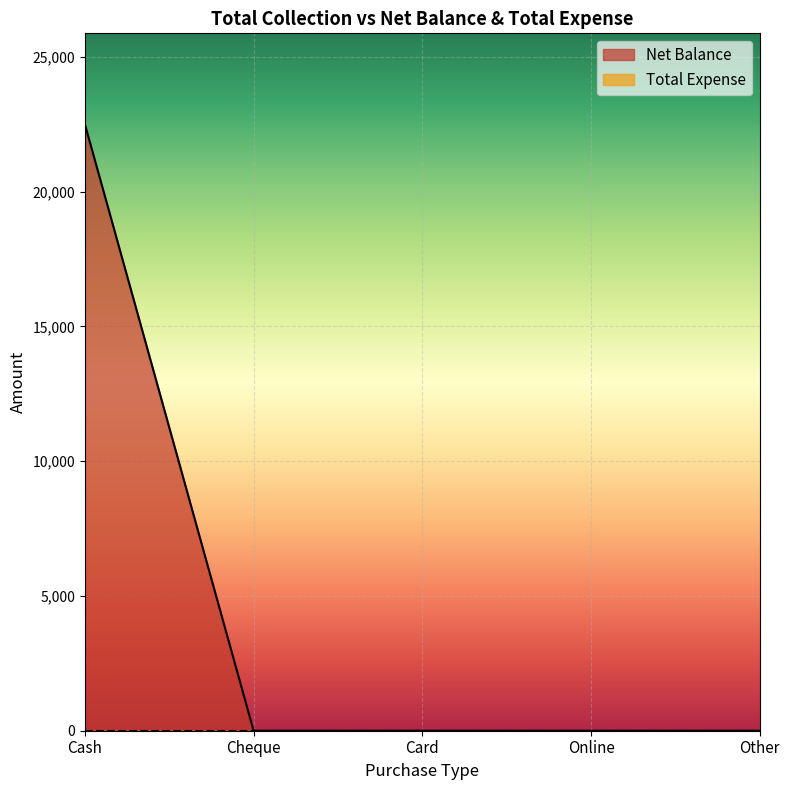

Which label corresponds to the smallest value in the chart?

Cheque